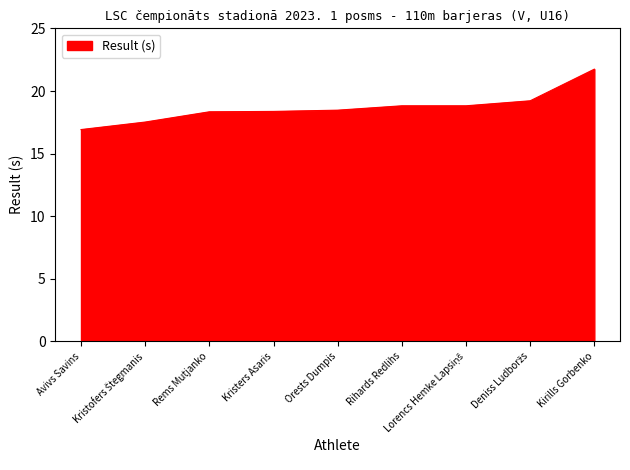

What is the change in value from Orests Dumpis to Kirills Gorbenko?

+3.3